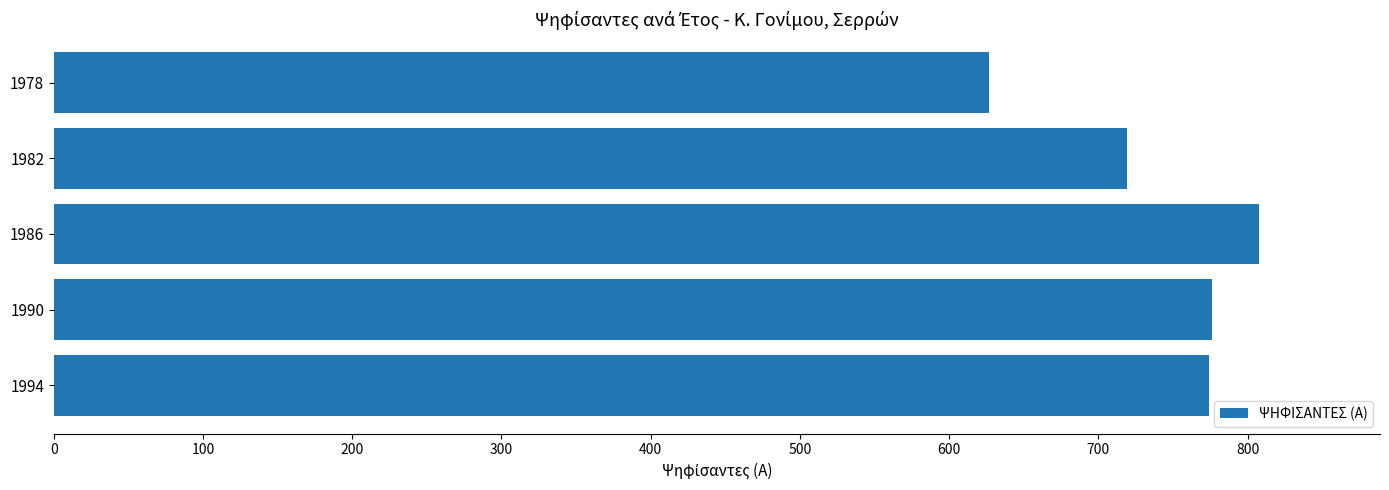

At which category does the chart reach its peak across all series?

1986